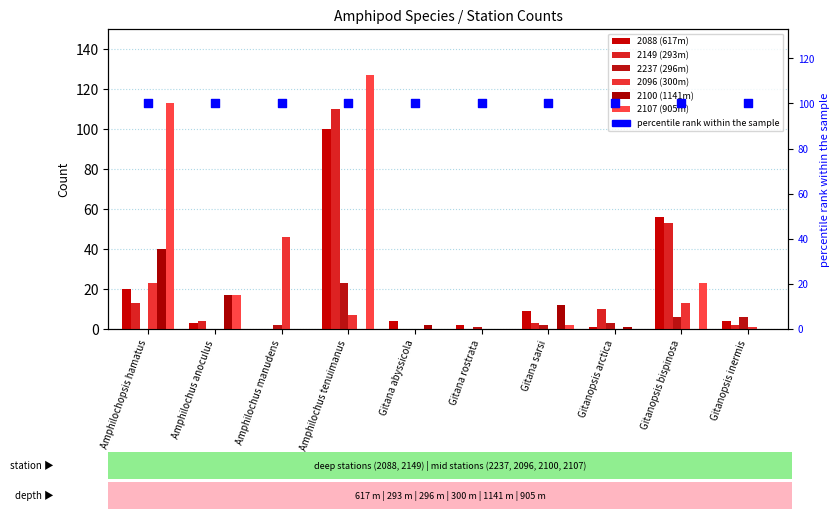

Is the value of 2107 (905m) at Gitanopsis inermis greater than the value of 2100 (1141m) at Gitanopsis arctica?

No